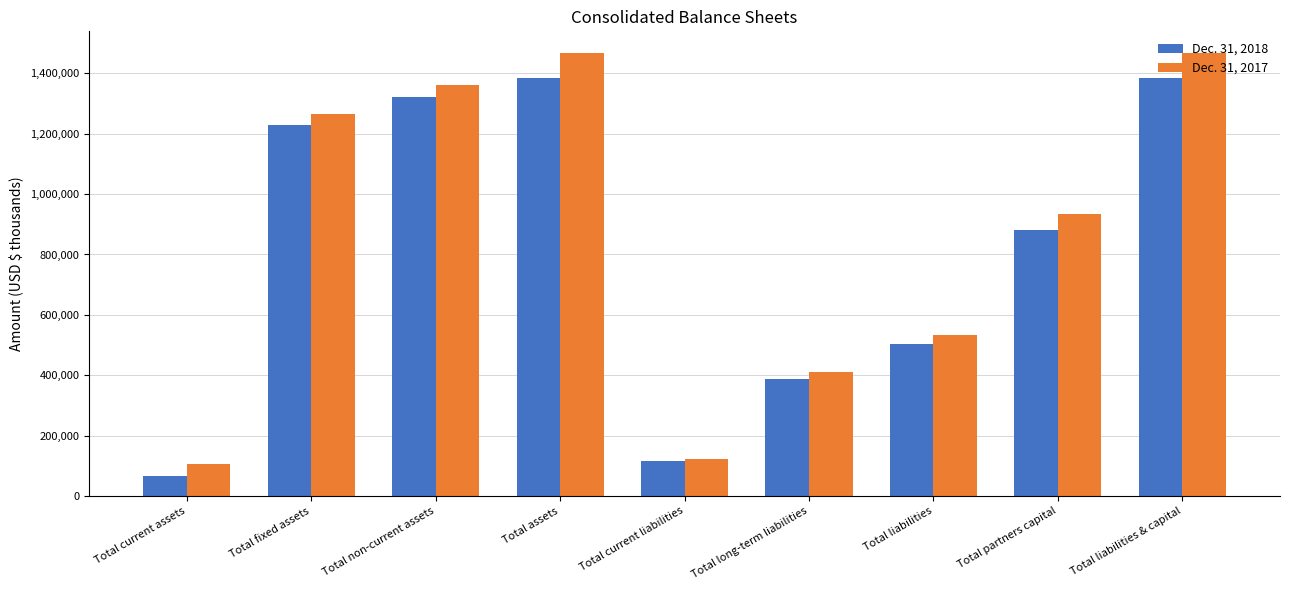

What is the total value across all series at Total liabilities & capital?

2851461